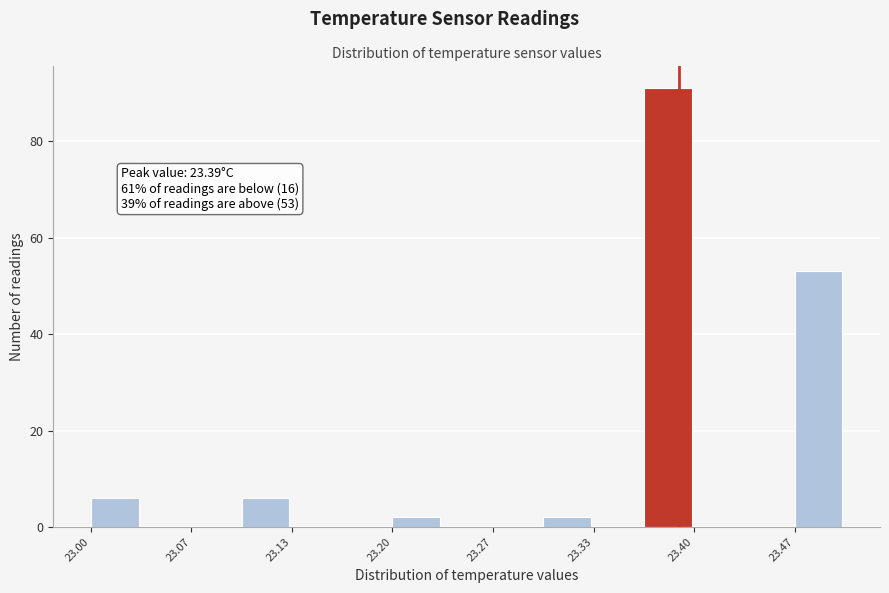

Read against the x-axis, roughly where is the centre of the tallest bar?

23.38